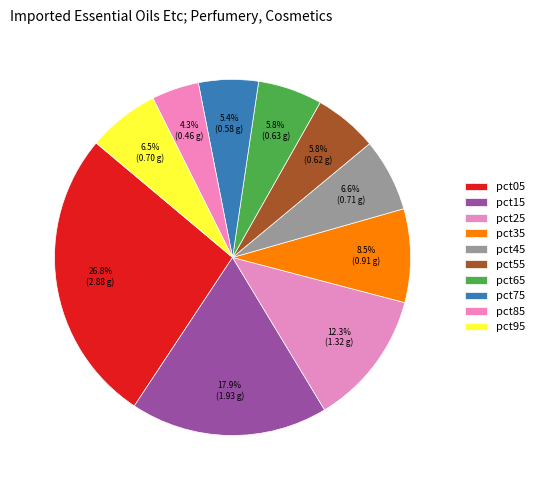

How many segments does this pie chart have?

10